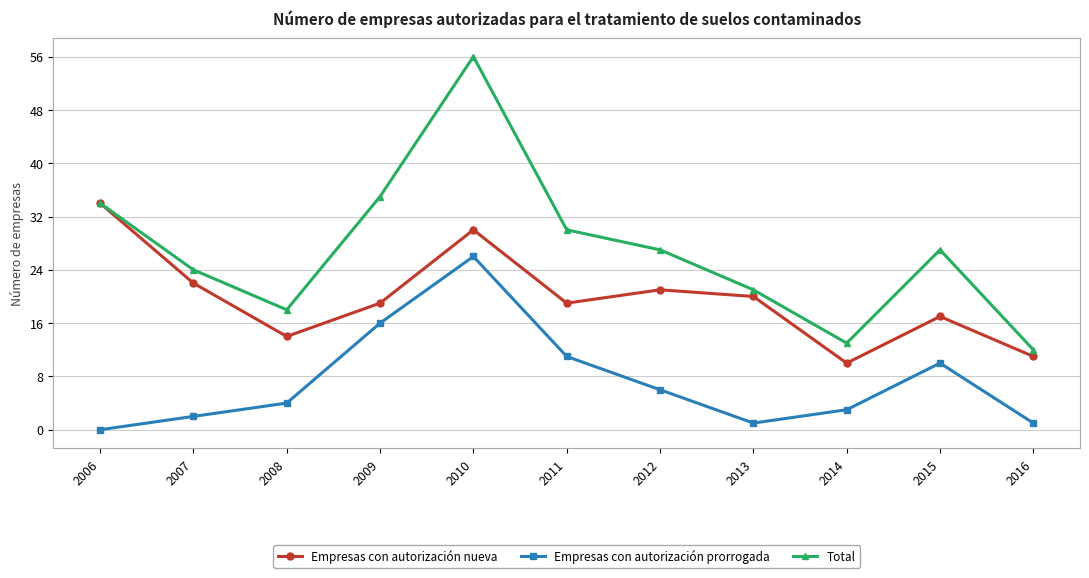

True or false: Empresas con autorización prorrogada has more than 0 points higher than both neighbors.

True